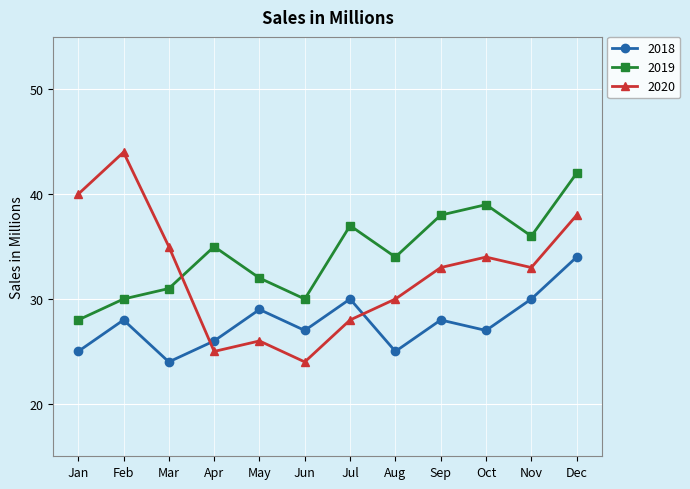

Which category has the lowest value in the 2018 series?

Mar